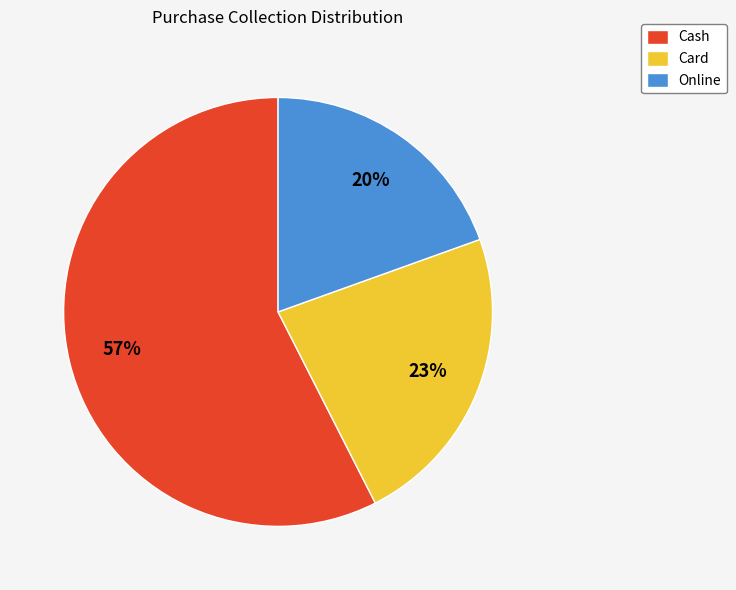

Which has a higher value, Card or Online?

Card